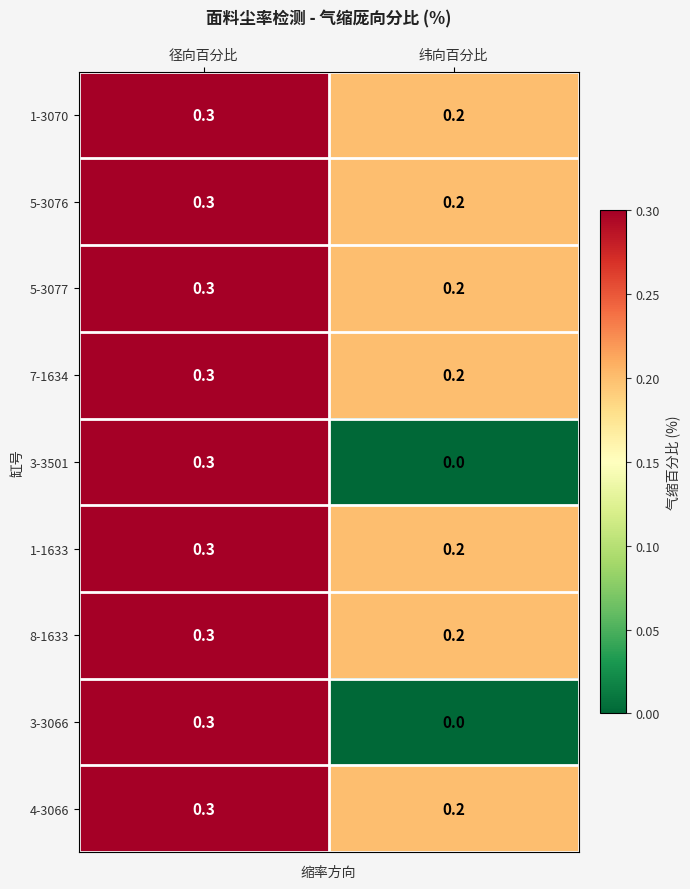

Which category has the highest value across all series?

径向百分比